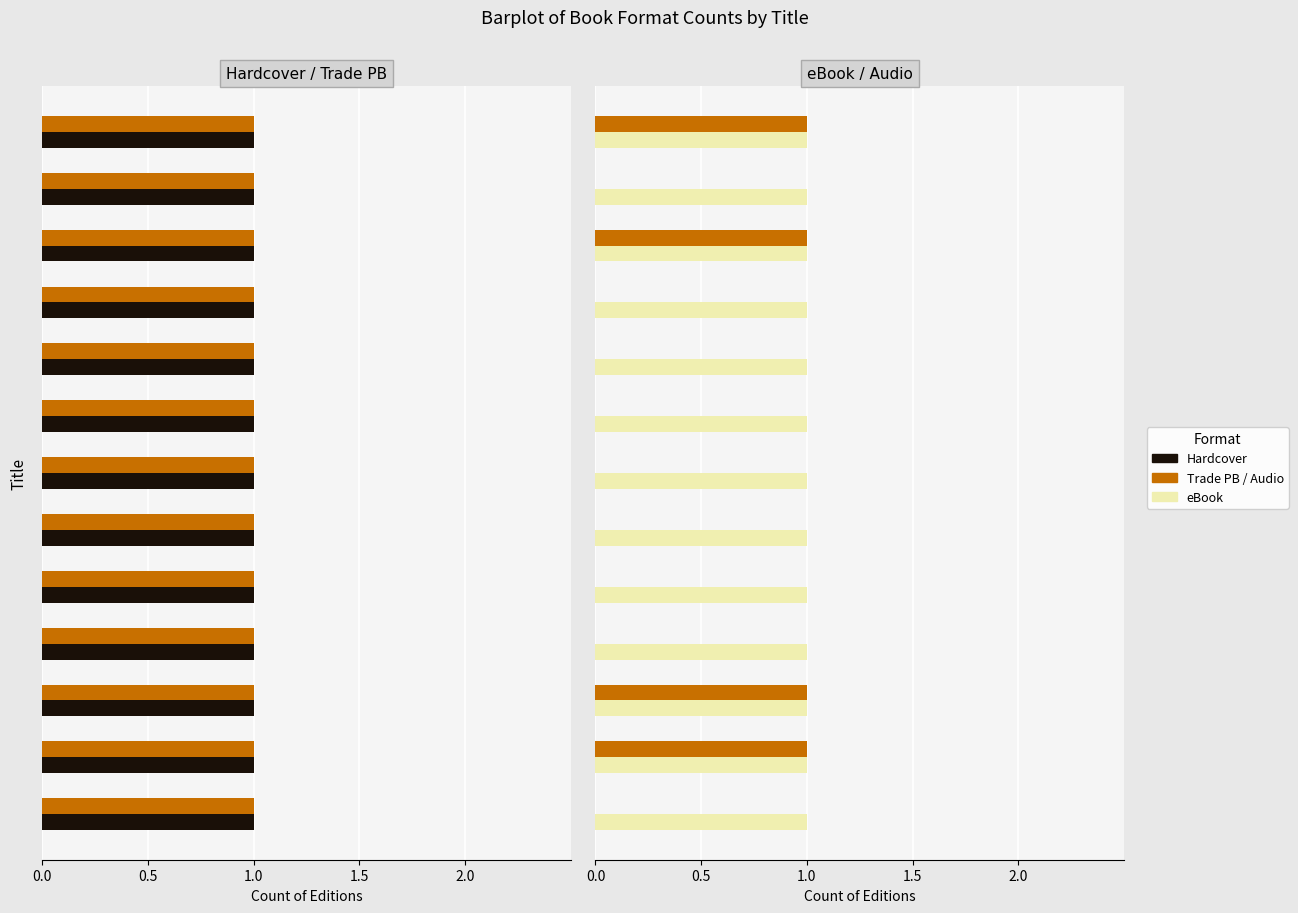

How many data points does each series have?

13